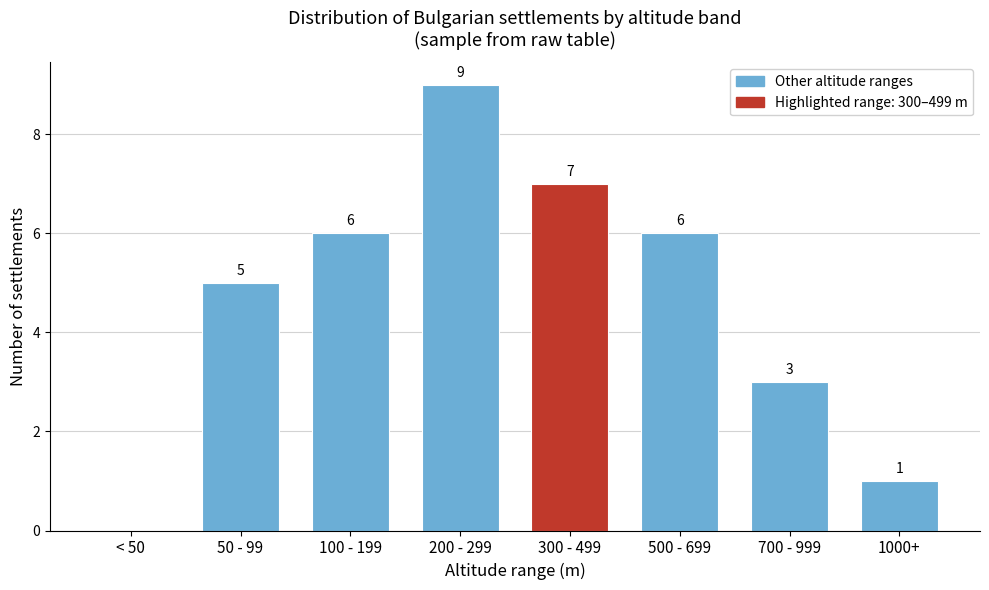

Reading left to right, list all the values displayed in this chart.

< 50=0	50 - 99=5	100 - 199=6	200 - 299=9	300 - 499=7	500 - 699=6	700 - 999=3	1000+=1